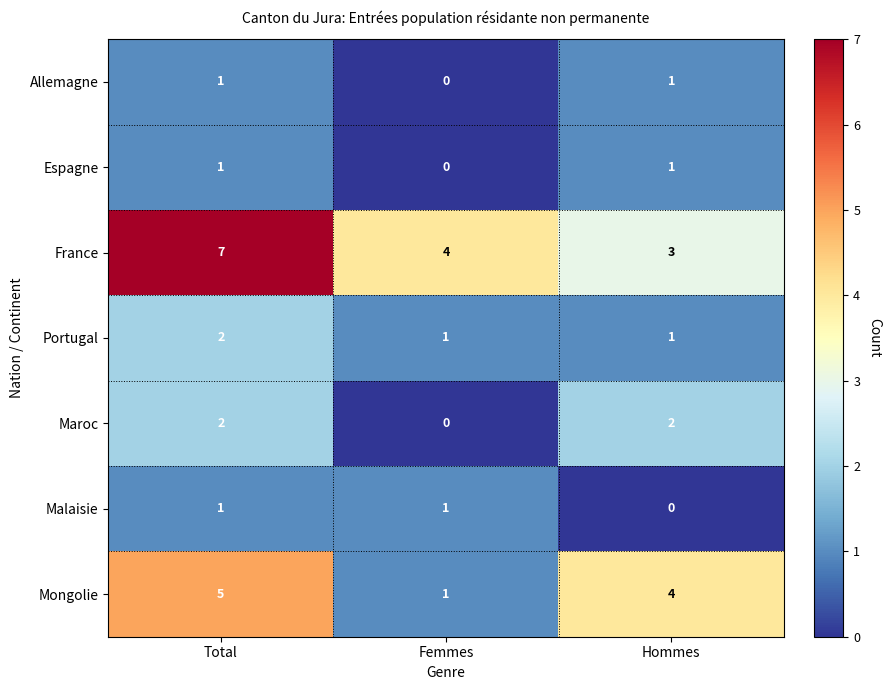

At which label does France reach its peak?

Total